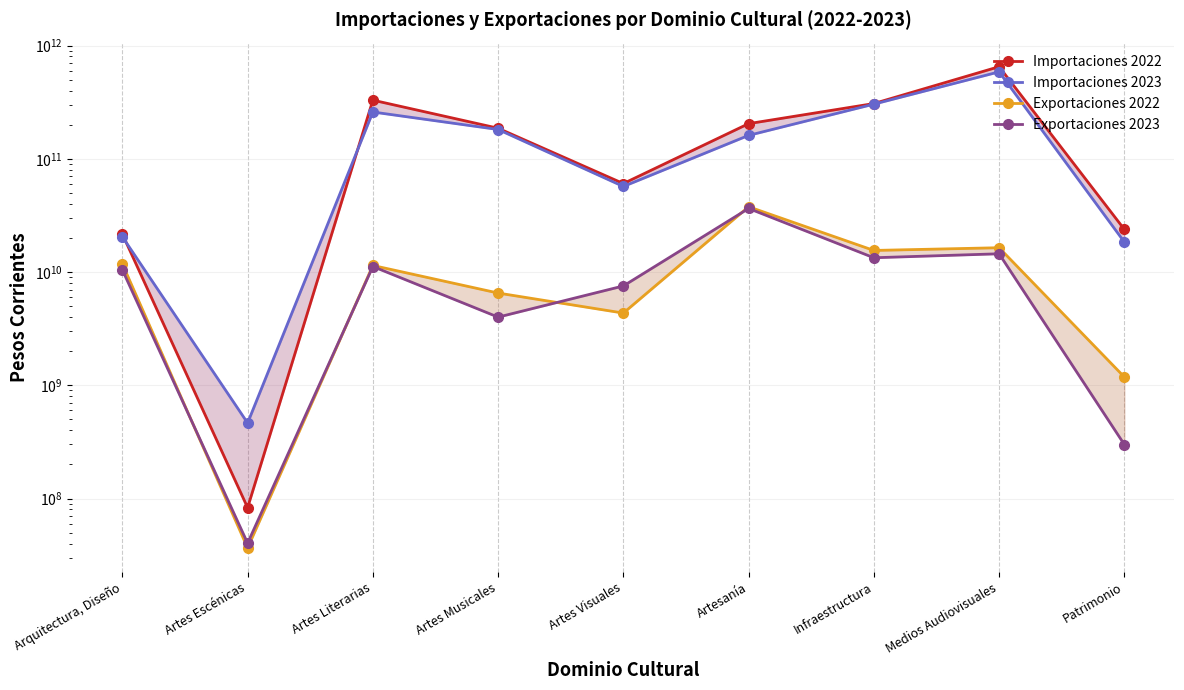

How many interior local peaks does the Exportaciones 2023 series have?

3